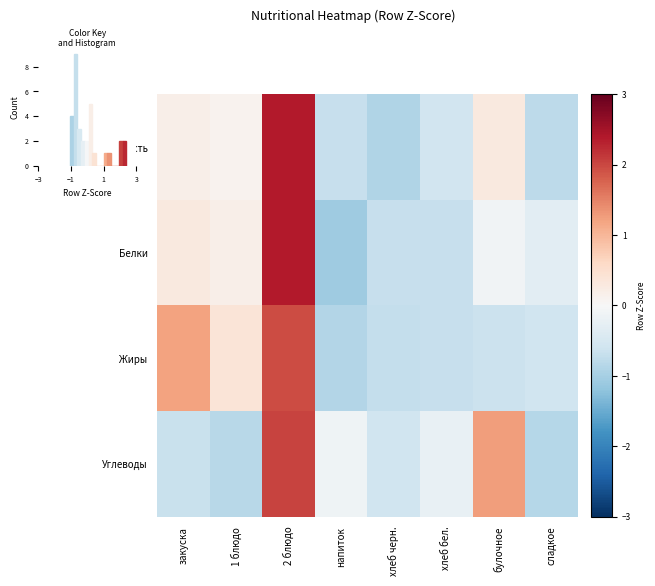

At which label does Калорийность first exceed 0?

закуска